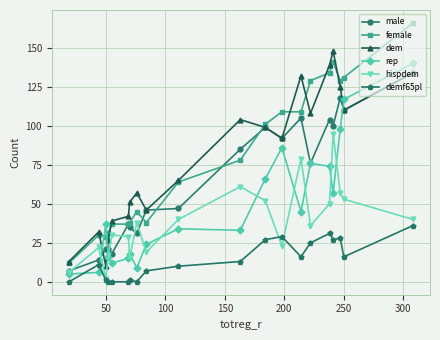

Which series ends up on top after the final intersection of demf65pl and rep?

rep